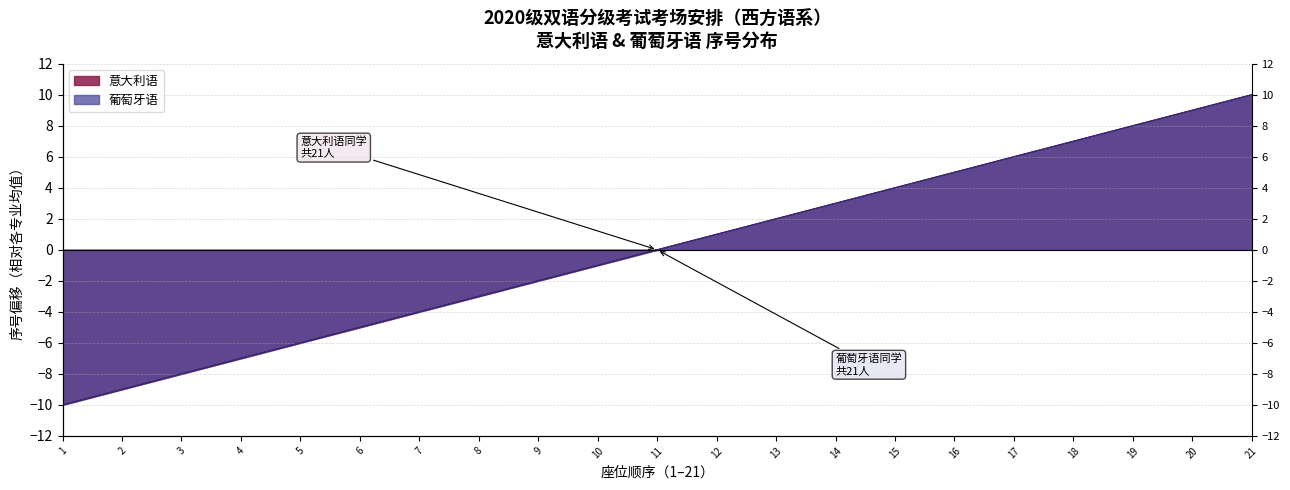

How many values in the 葡萄牙语 series are below 0?

10